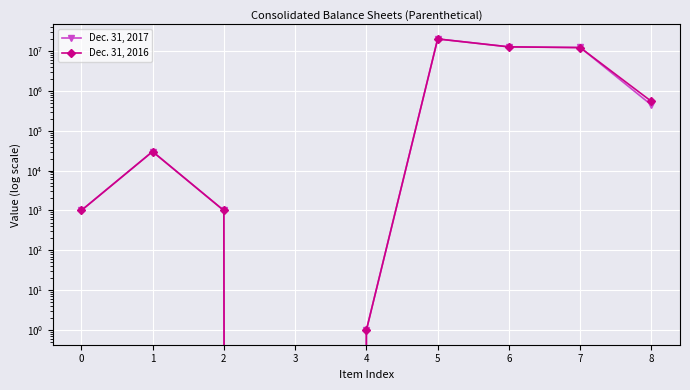

True or false: Dec. 31, 2016 has more than 2 points higher than both neighbors.

False